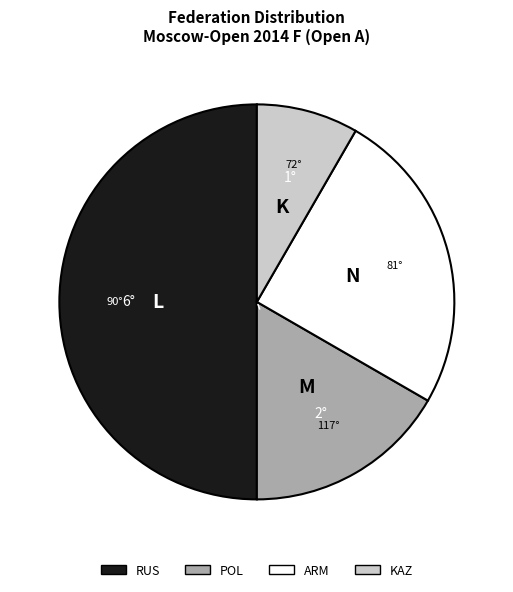

Is KAZ the majority of the pie?

No